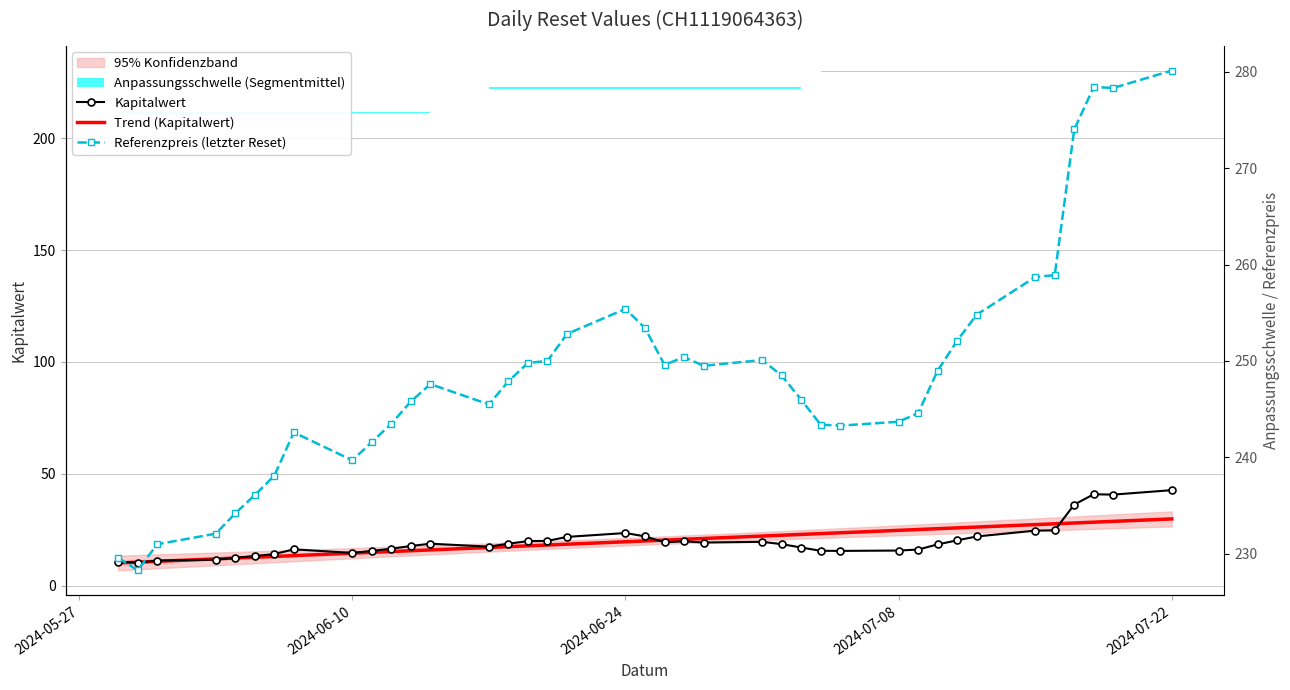

What is the maximum value for Trend (Kapitalwert)?

29.8